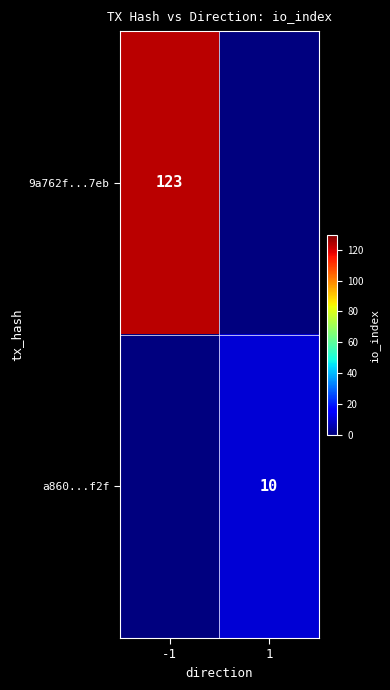

Is it true that 9a762f...7eb equals 186 at -1?

False